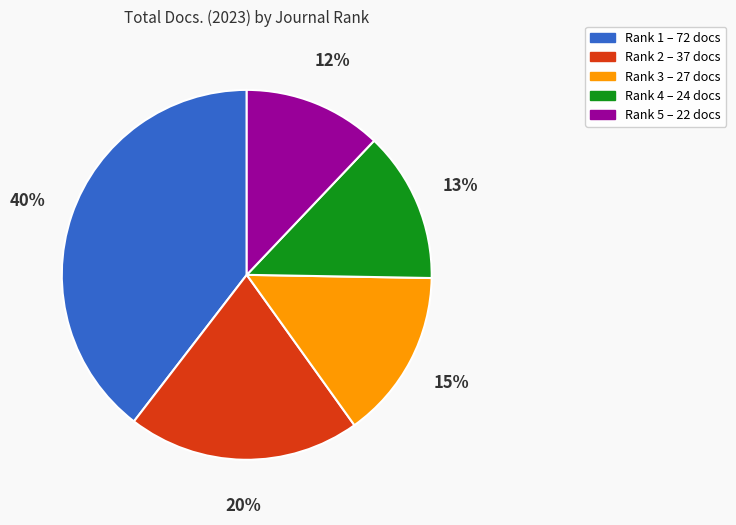

What percentage is the Rank 1 slice, to the nearest percent?

40%